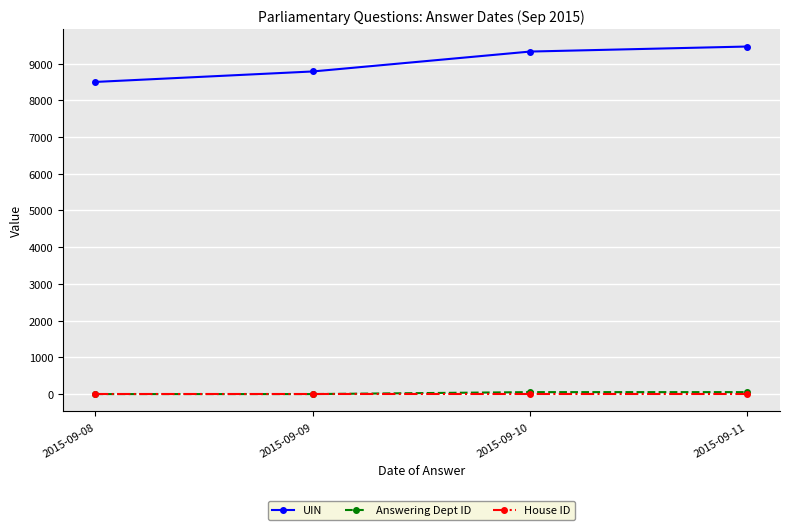

What is the minimum value for House ID?

1